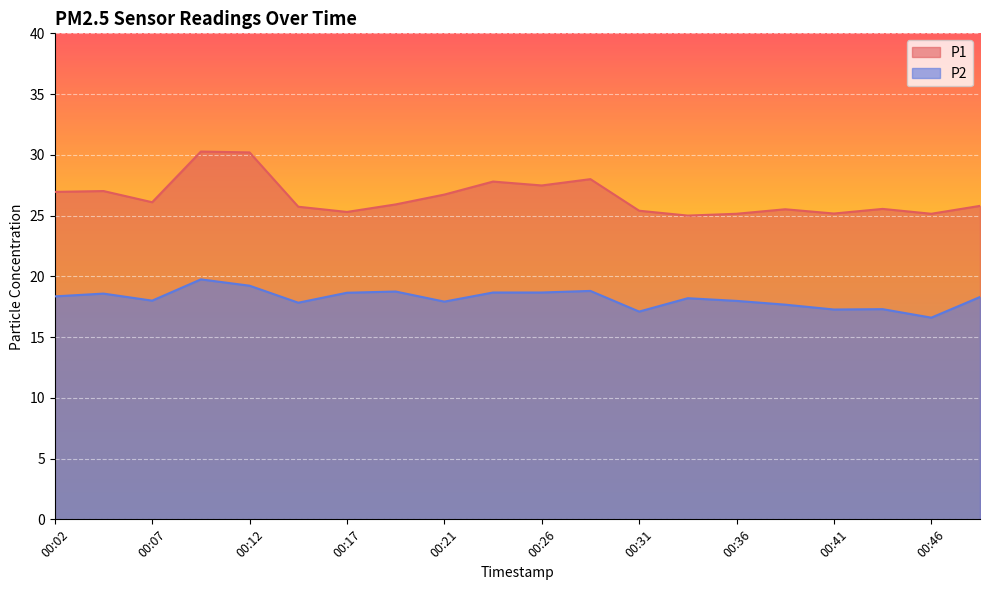

What is the average value of the P1 series?

26.5